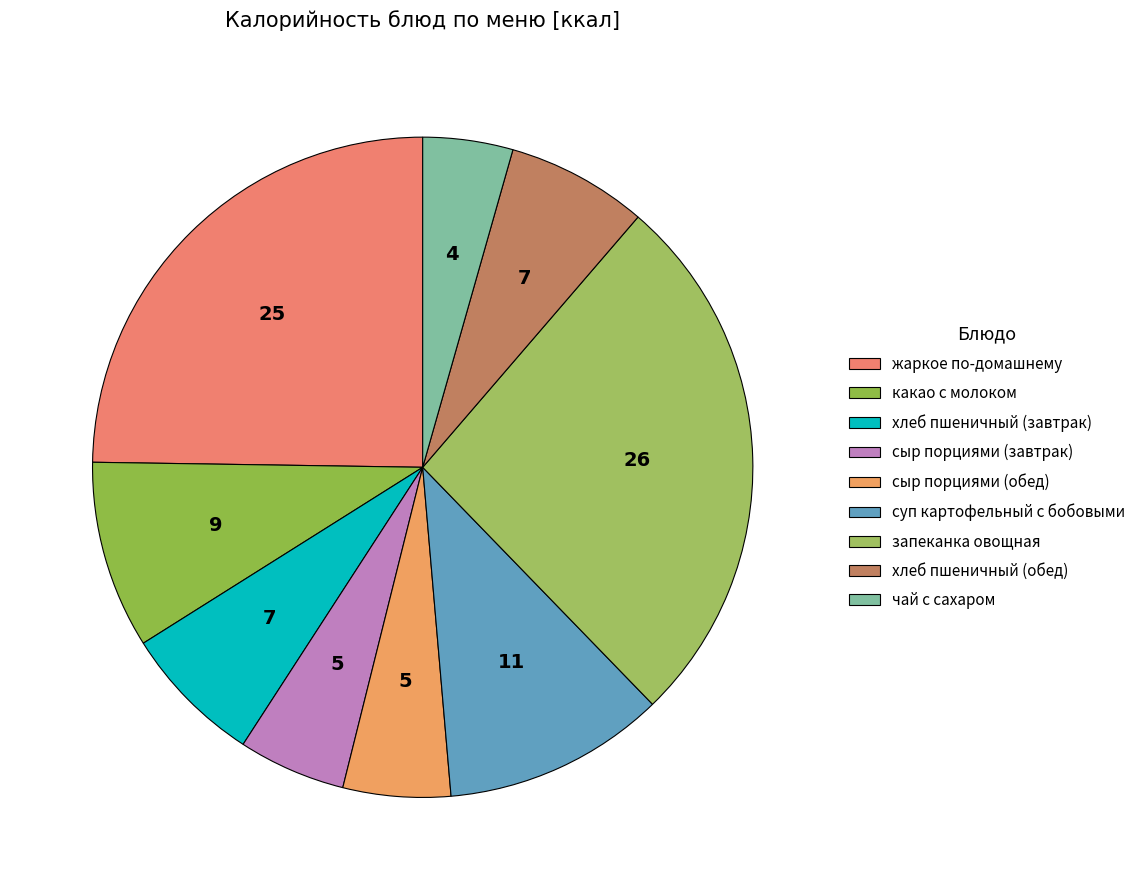

What percentage do хлеб пшеничный (завтрак) and жаркое по-домашнему together represent?

31.7%